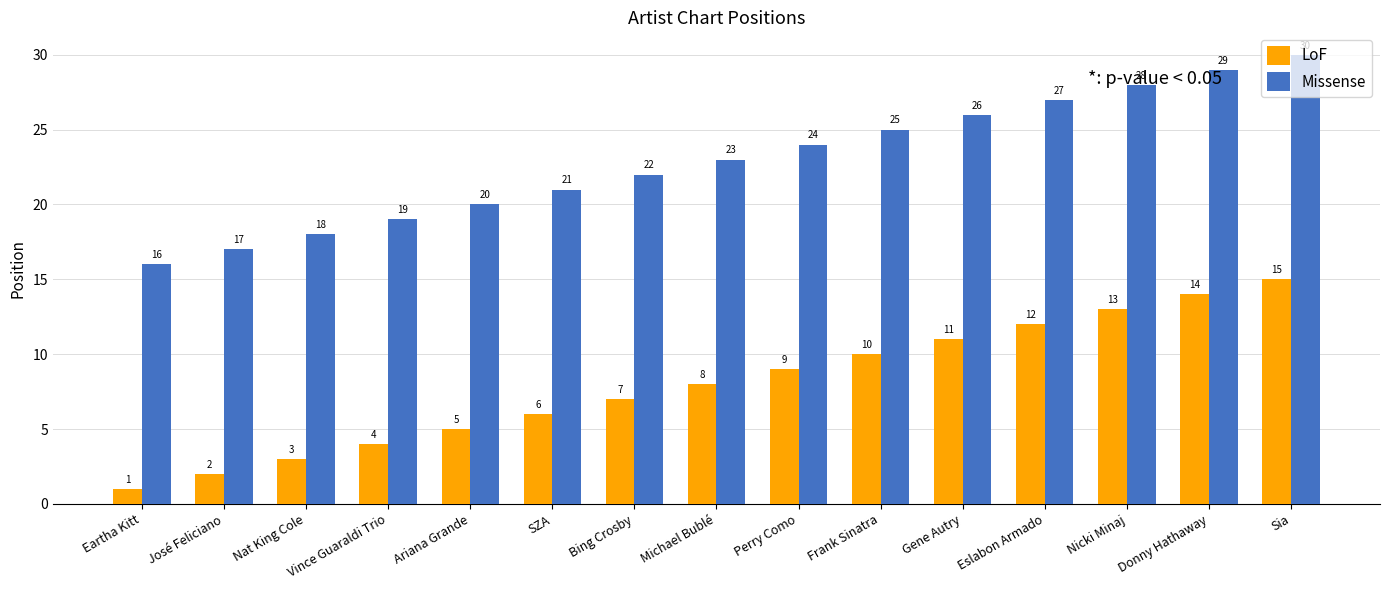

How many groups of bars are there?

15